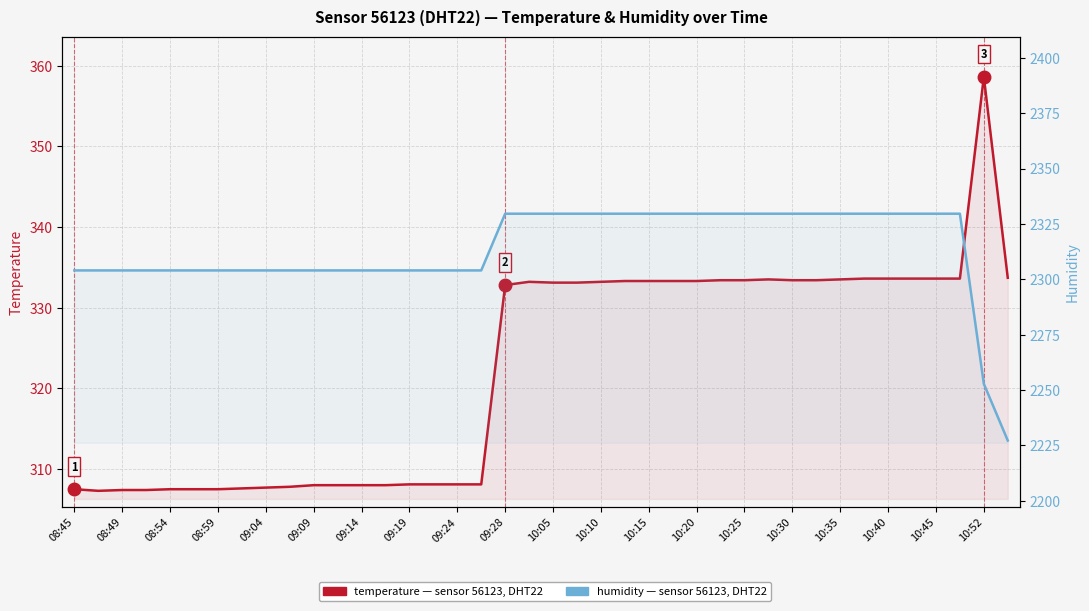

What is the sum of the humidity (sensor 56123, DHT22) values at 35 and 08:59?

4633.6